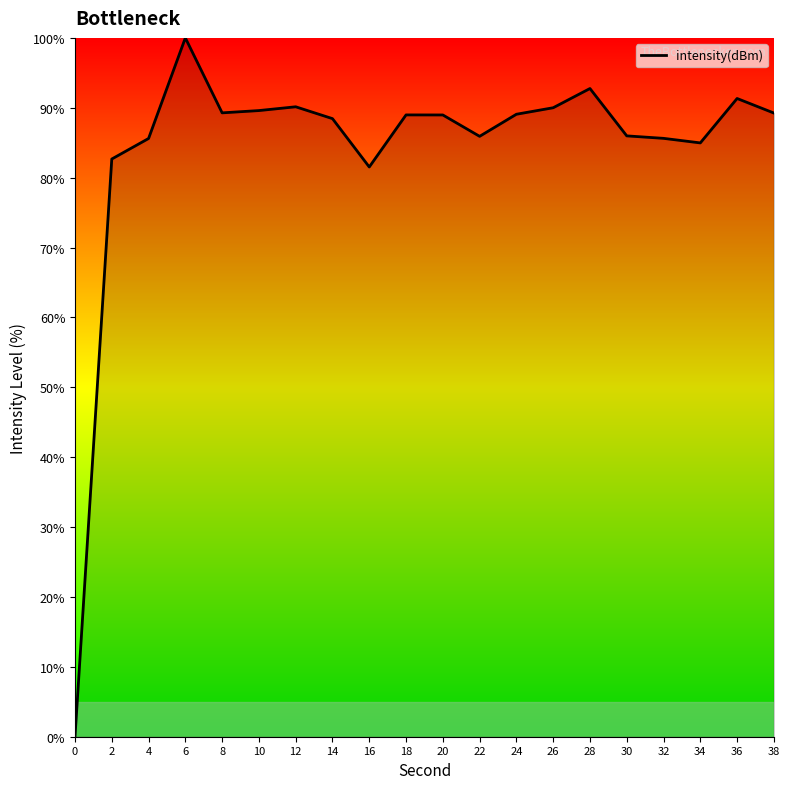

What is the approximate value at 14?

88.4